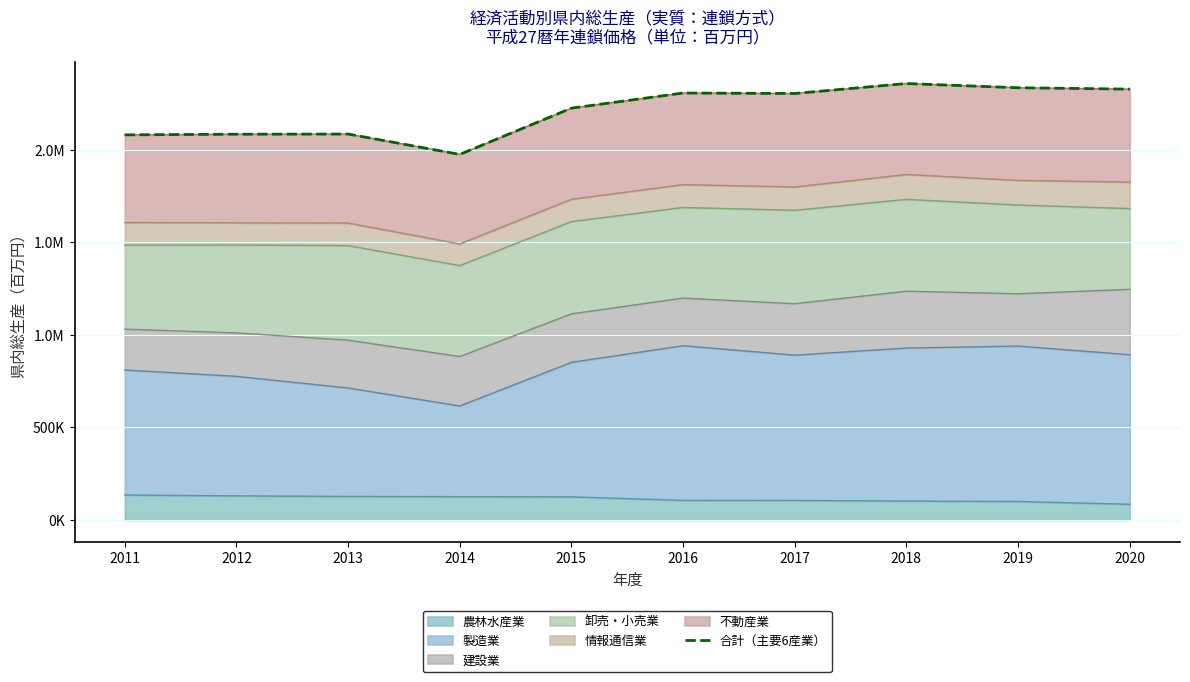

At which label is the value closest to 2166509?

2015